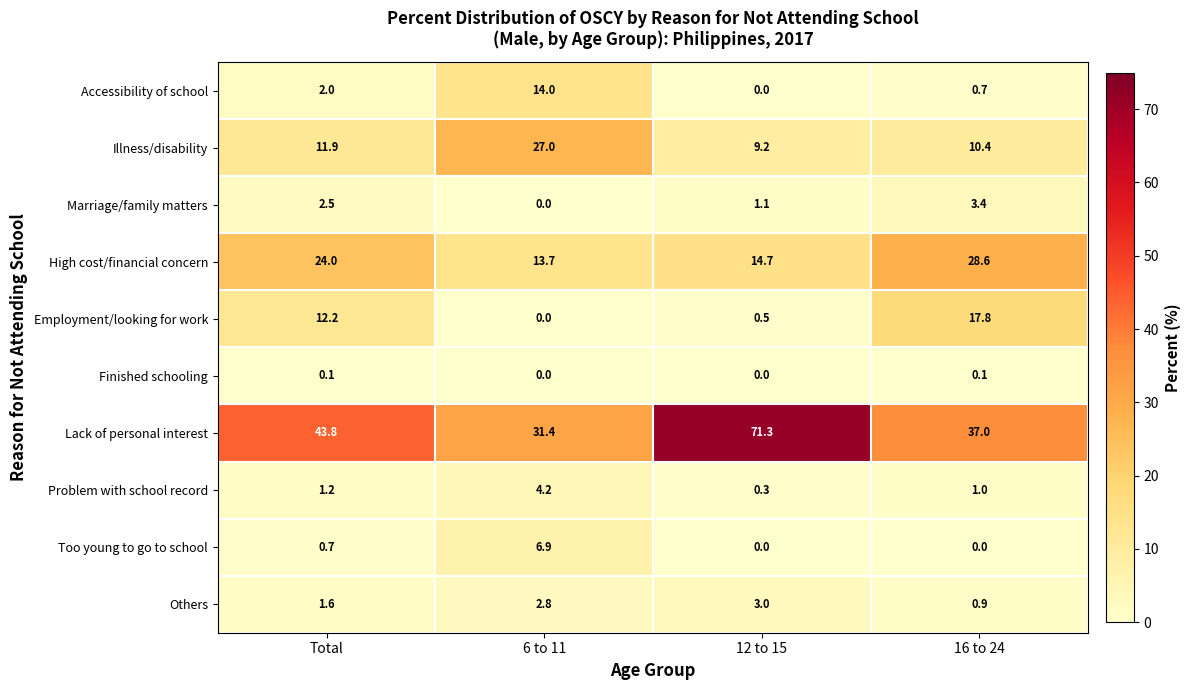

Which series has the widest spread of values?

Lack of personal interest